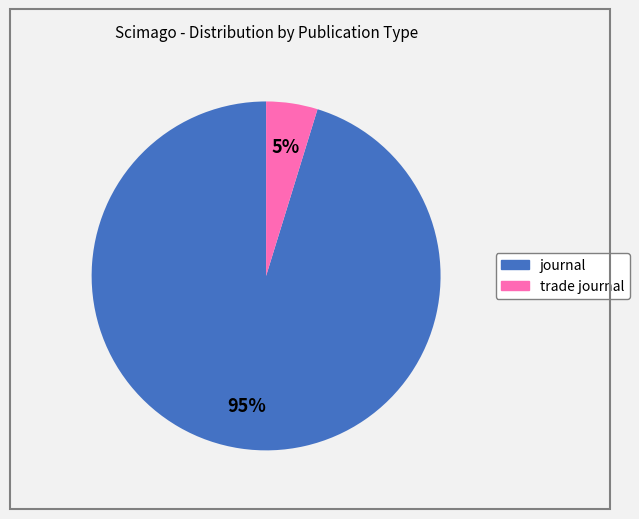

True or false: journal accounts for 90% of the total.

False